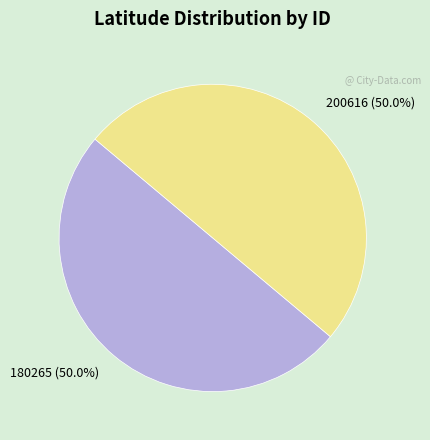

What percentage is the 200616 slice, to the nearest percent?

50%